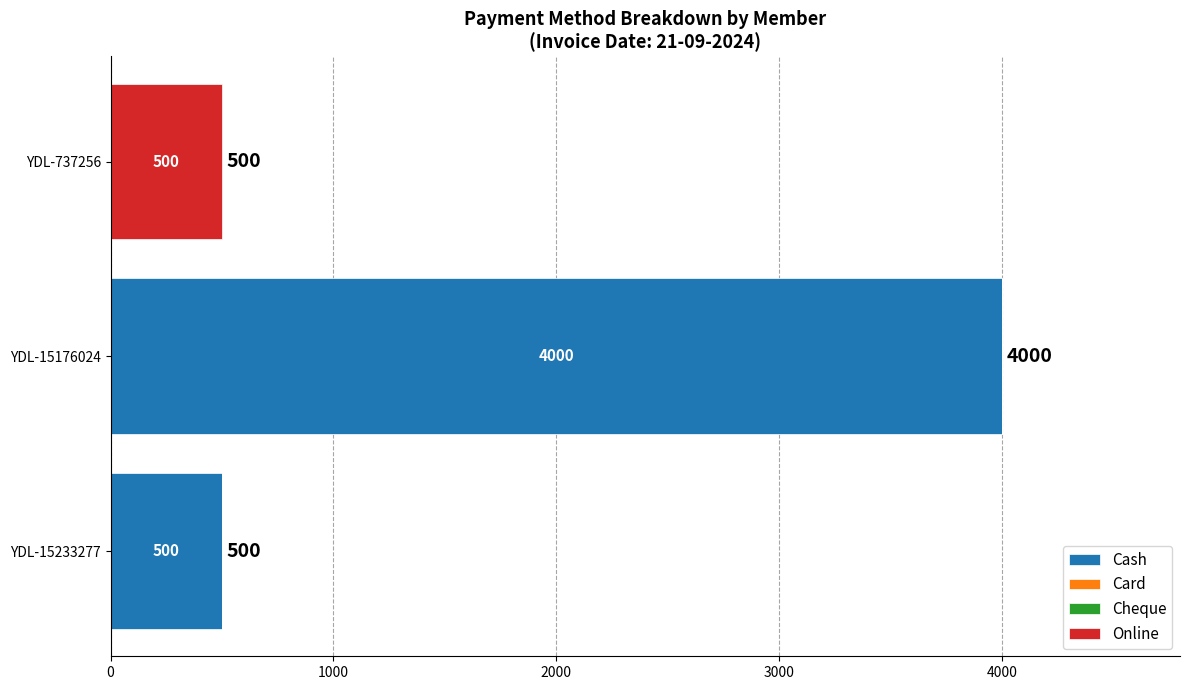

What is the maximum value for Cash?

4000